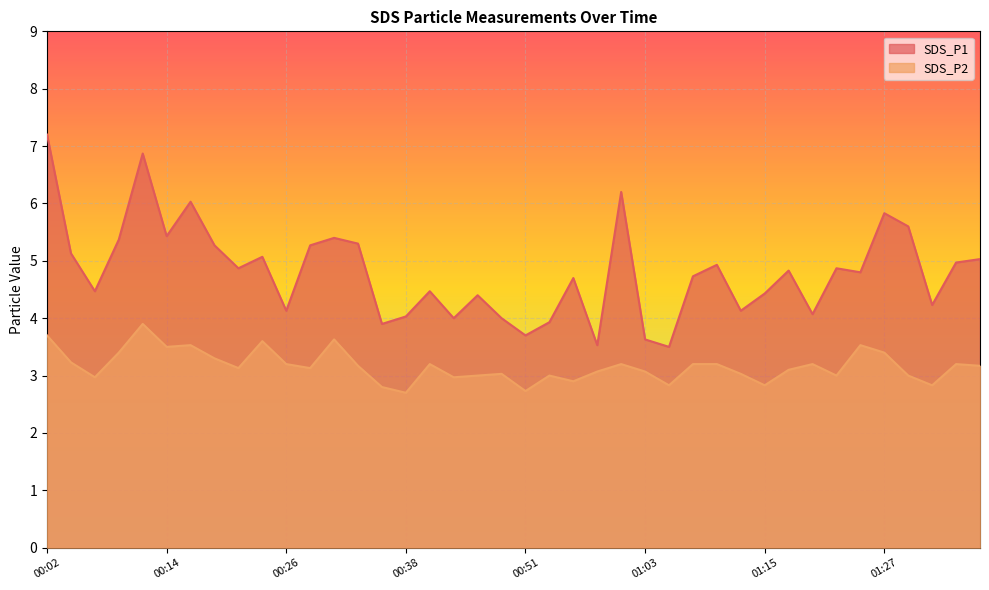

What is the highest value of the SDS_P1 series?

7.2